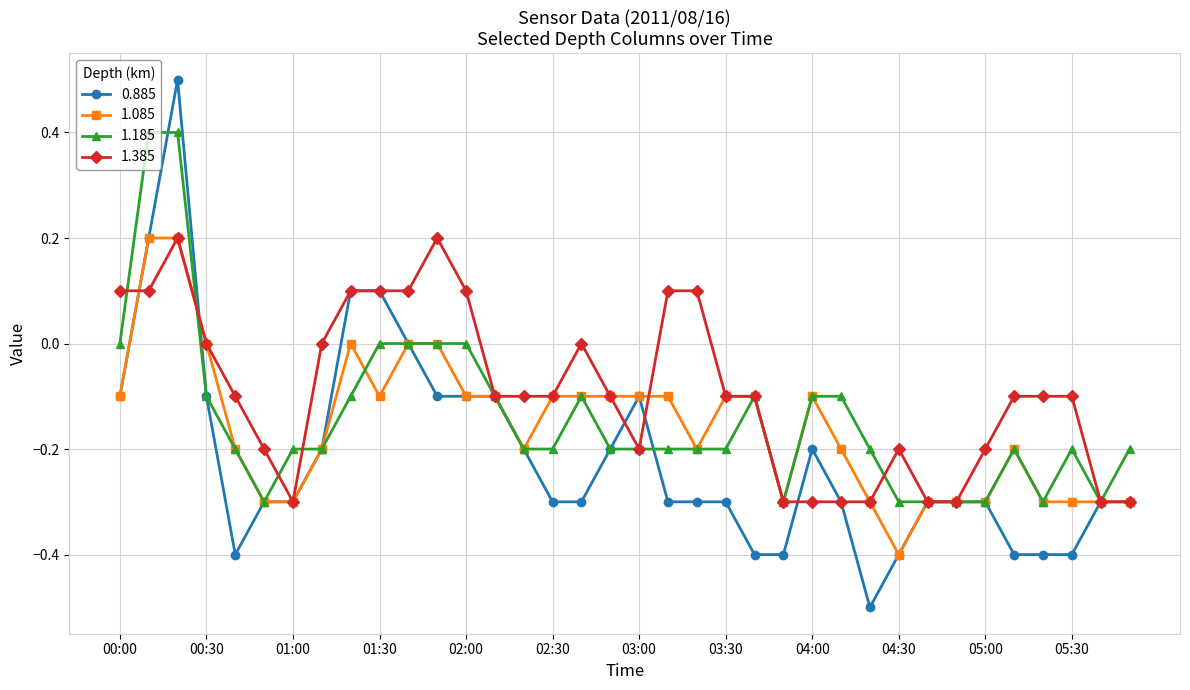

How many lines are shown in the chart?

4